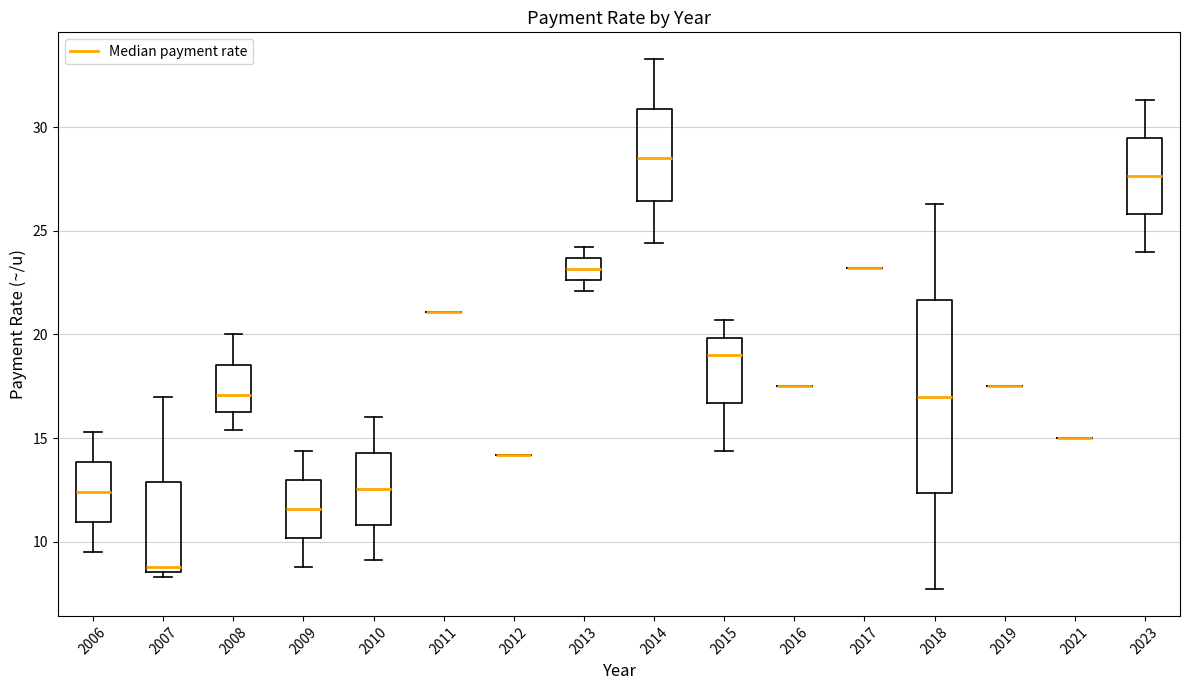

Where does the median line of the box at x = 2010 sit on the y-axis? The values are not printed on the chart, so give them approximately, as read against the axis.

12.5